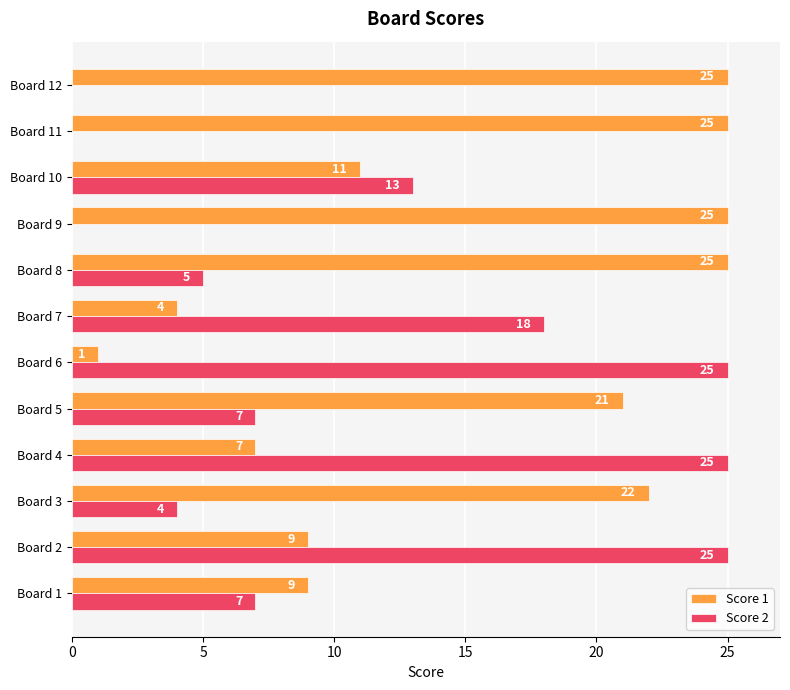

The Score 1 series shows 6 at Board 1. True or false?

False